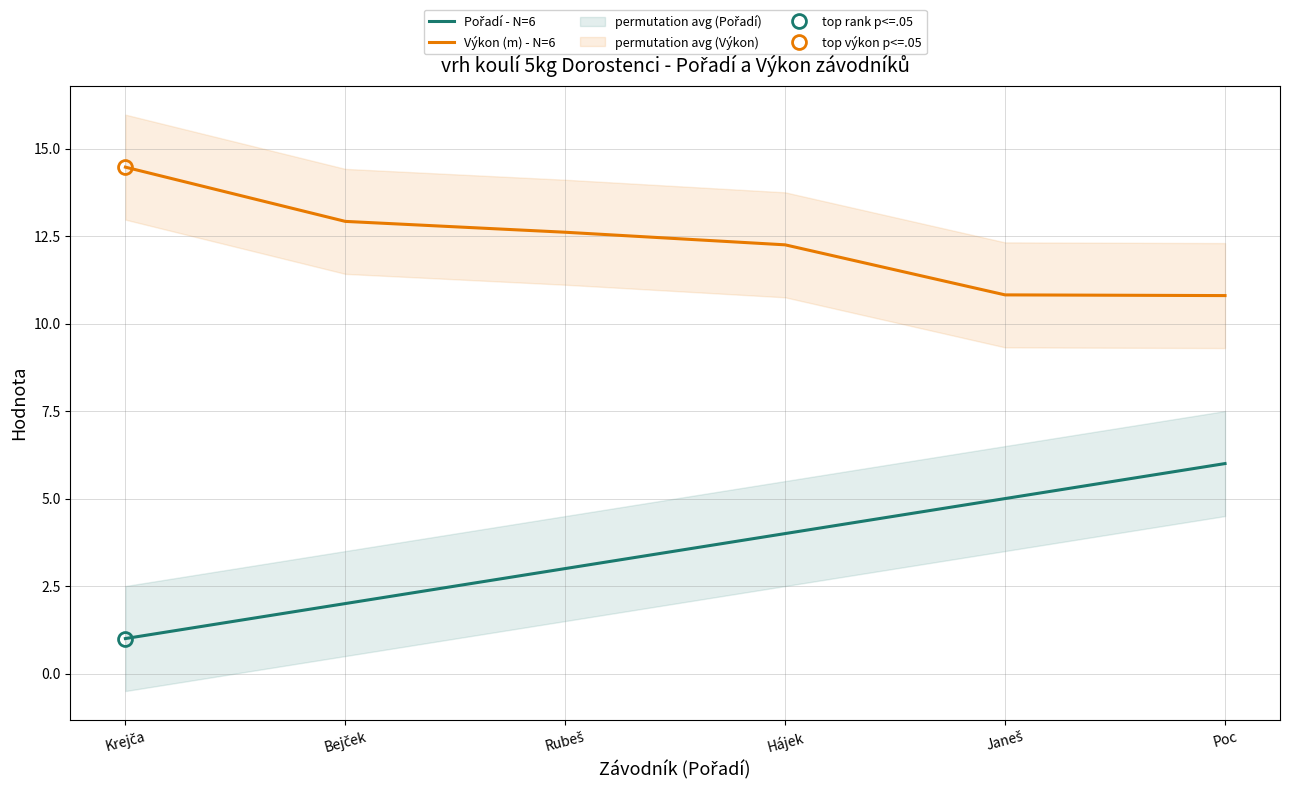

Is it true that Výkon (m) - N=6 equals 14.6 at Janeš?

False